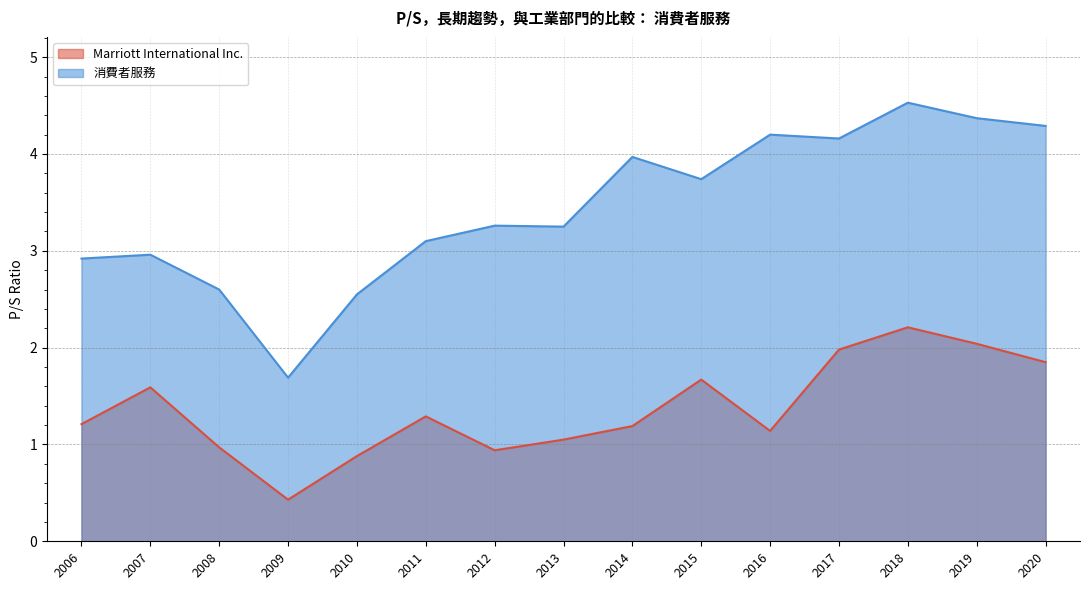

Is it true that Marriott International Inc. equals 1.6 at 2007?

True